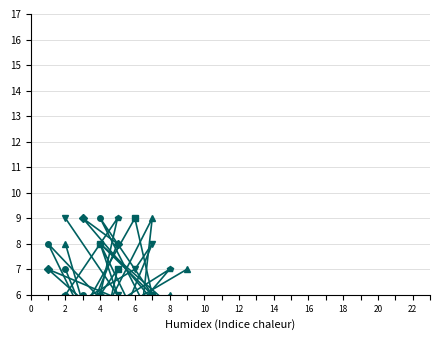

True or false: col_2 and col_4 intersect in this chart.

True